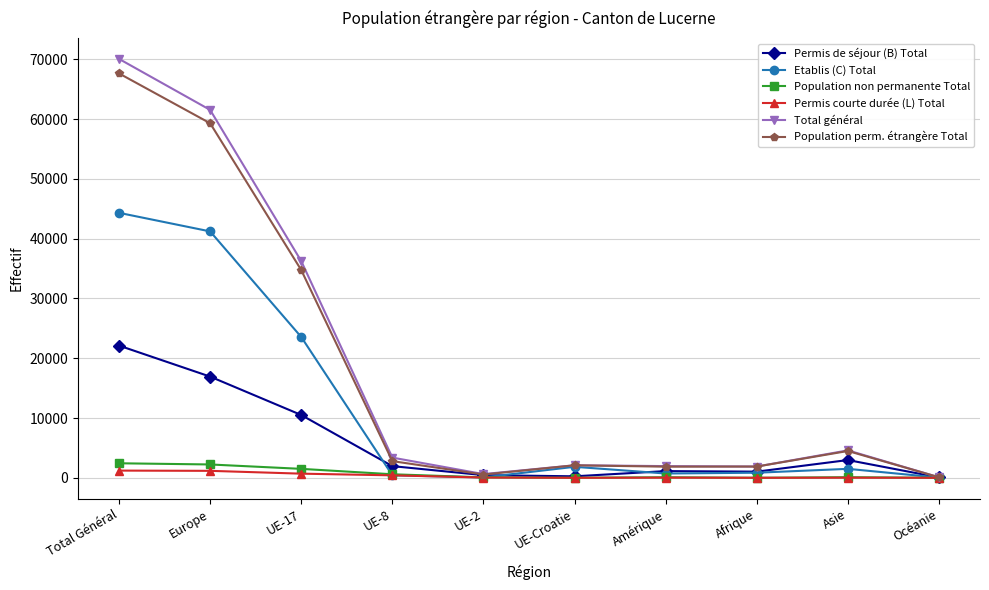

What is the difference between the highest and lowest values at Europe?

60363